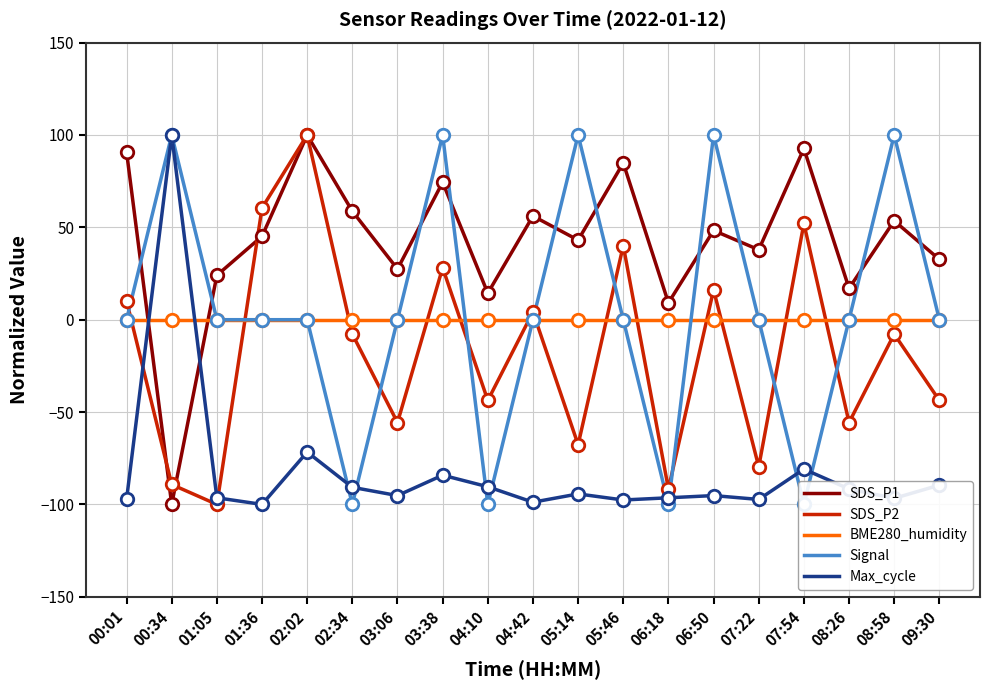

Reading left to right, list all the values displayed in this chart.

SDS_P1: 00:01=90.9	00:34=-100.0	01:05=24.0	01:36=45.2	02:02=100.0	02:34=58.7	03:06=27.4	03:38=74.4	04:10=14.4	04:42=56.1	05:14=43.1	05:46=84.9	06:18=9.1	06:50=48.3	07:22=37.9	07:54=92.7	08:26=17.0	08:58=53.5	09:30=32.6
SDS_P2: 00:01=10.2	00:34=-89.2	01:05=-100.0	01:36=60.5	02:02=100.0	02:34=-7.8	03:06=-55.7	03:38=28.1	04:10=-43.7	04:42=4.2	05:14=-67.7	05:46=40.1	06:18=-91.6	06:50=16.2	07:22=-79.6	07:54=52.1	08:26=-55.7	08:58=-7.8	09:30=-43.7
BME280_humidity: 00:01=0.0	00:34=0.0	01:05=0.0	01:36=0.0	02:02=0.0	02:34=0.0	03:06=0.0	03:38=0.0	04:10=0.0	04:42=0.0	05:14=0.0	05:46=0.0	06:18=0.0	06:50=0.0	07:22=0.0	07:54=0.0	08:26=0.0	08:58=0.0	09:30=0.0
Signal: 00:01=0.0	00:34=100.0	01:05=0.0	01:36=0.0	02:02=0.0	02:34=-100.0	03:06=0.0	03:38=100.0	04:10=-100.0	04:42=0.0	05:14=100.0	05:46=0.0	06:18=-100.0	06:50=100.0	07:22=0.0	07:54=-100.0	08:26=0.0	08:58=100.0	09:30=0.0
Max_cycle: 00:01=-97.3	00:34=100.0	01:05=-96.4	01:36=-100.0	02:02=-71.6	02:34=-90.7	03:06=-95.2	03:38=-84.2	04:10=-90.4	04:42=-98.8	05:14=-94.3	05:46=-97.6	06:18=-96.4	06:50=-95.2	07:22=-97.3	07:54=-80.9	08:26=-91.6	08:58=-96.7	09:30=-89.6